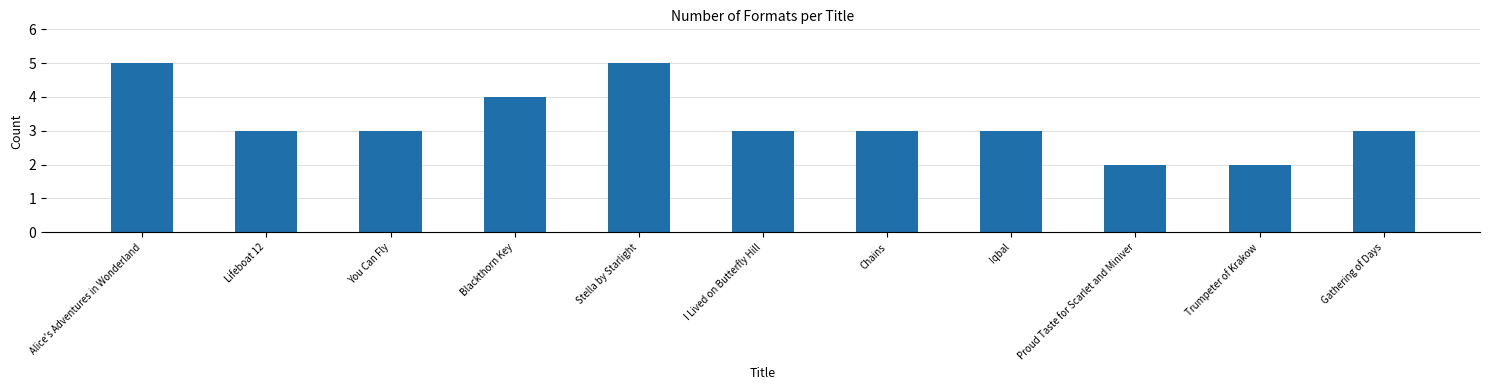

What is the greatest value displayed?

5